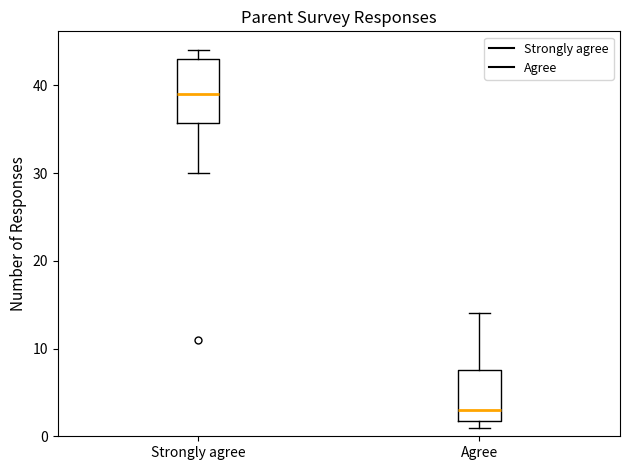

Reading left to right, transcribe this box plot: for each box, give where its median line is, the range the box spans, and where its two whiskers end, as read against the y-axis. The values are not printed on the chart, so give them approximately, as read against the axis.

Strongly agree: median 39, box 36 to 43, whiskers 30 to 44
Agree: median 3, box 2 to 8, whiskers 1 to 14